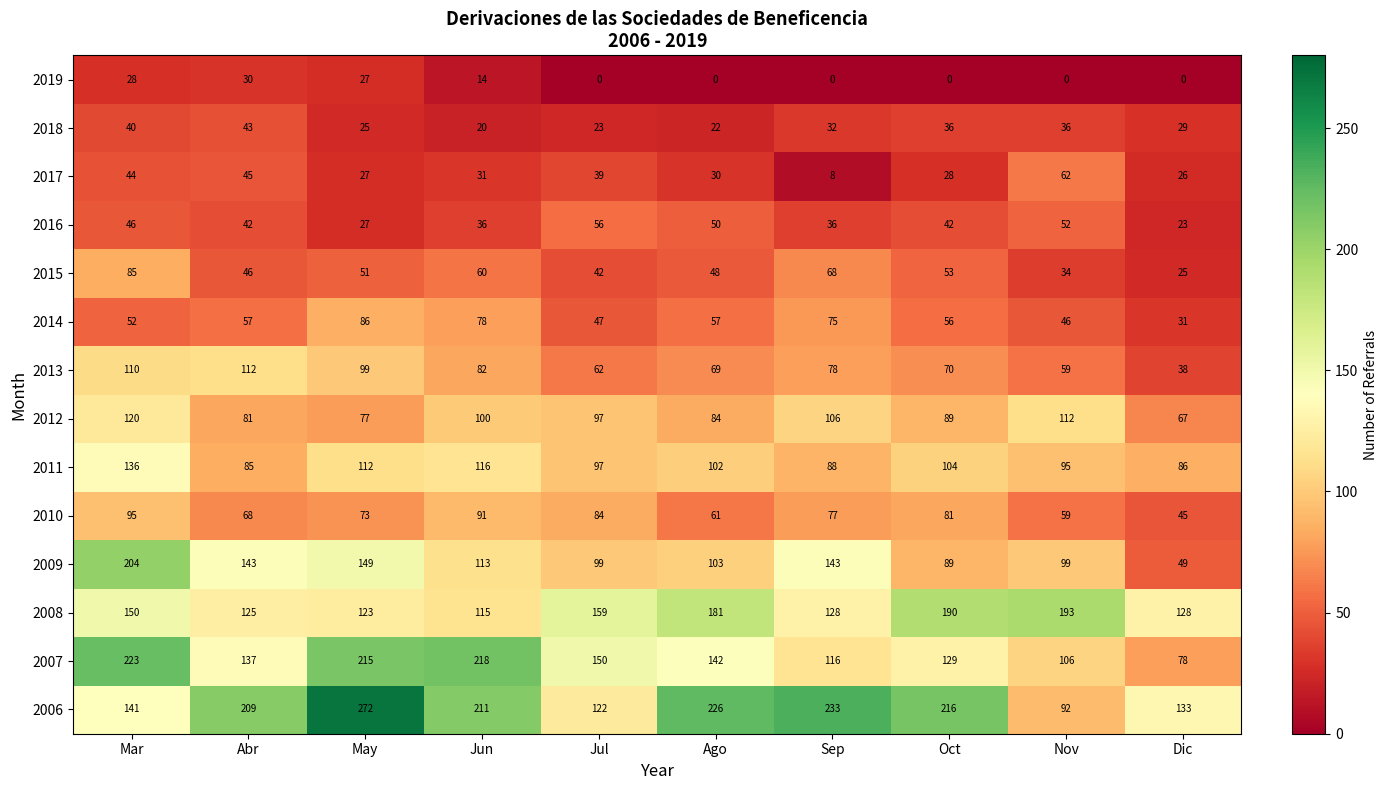

At how many categories does at least one series exceed 165?

8